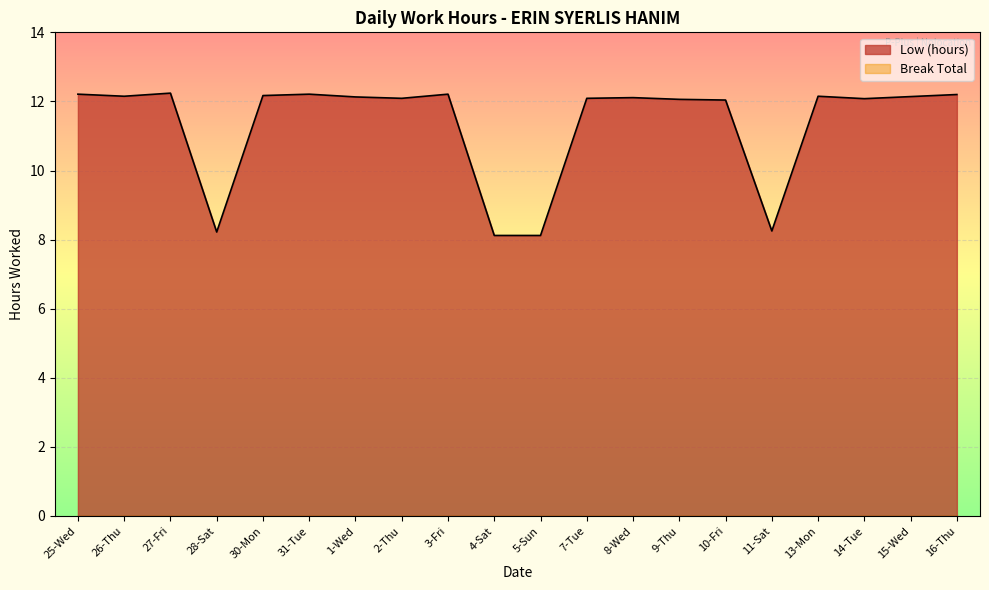

Is it true that the value at 27-Fri is 12.2?

True